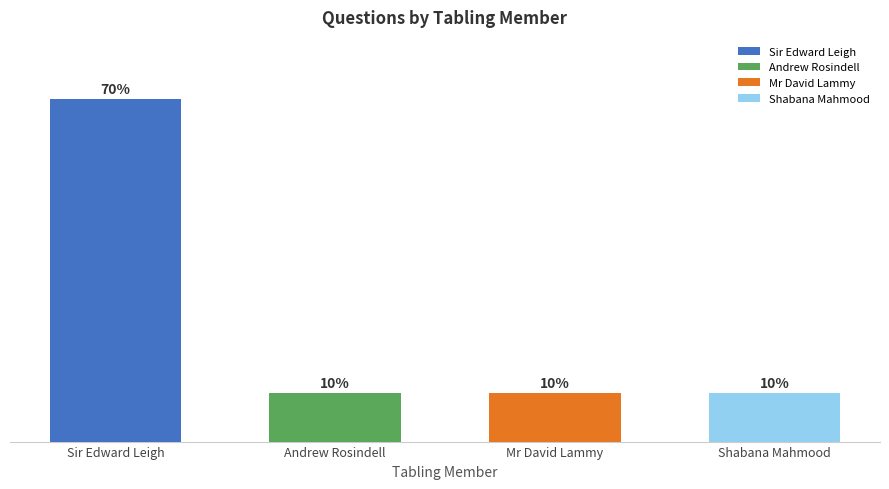

What is the sum of all values?

100